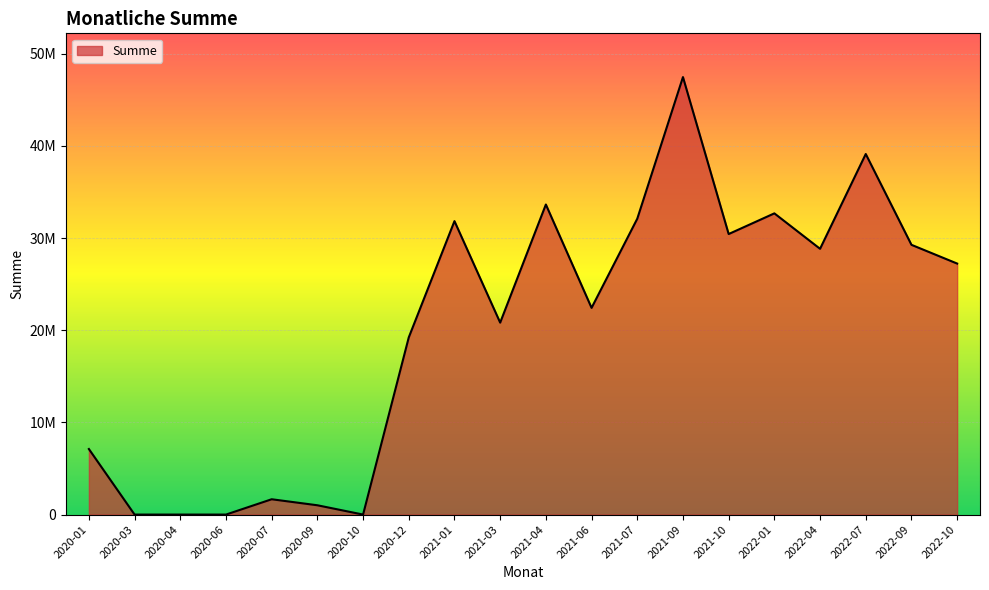

At which label does the data first exceed 27238000?

2021-01